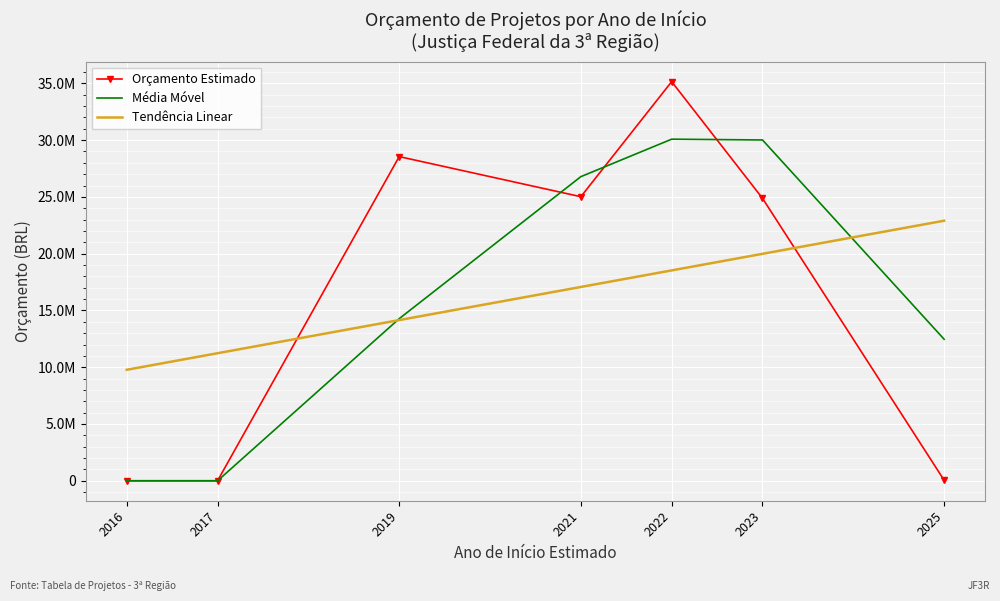

What are all the series names shown in the legend?

Orçamento Estimado, Média Móvel, Tendência Linear